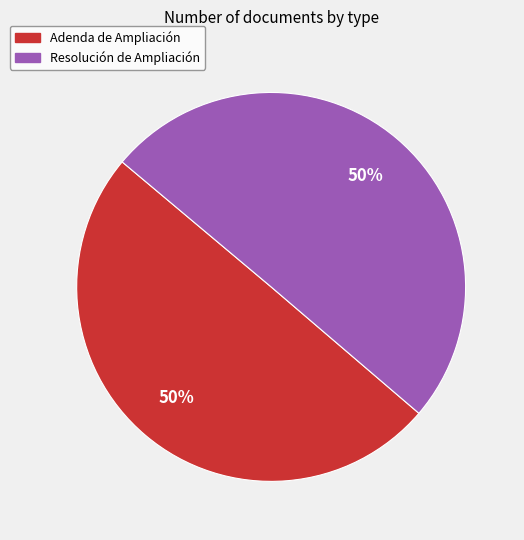

Do Resolución de Ampliación and Adenda de Ampliación together represent more than half of the pie?

Yes